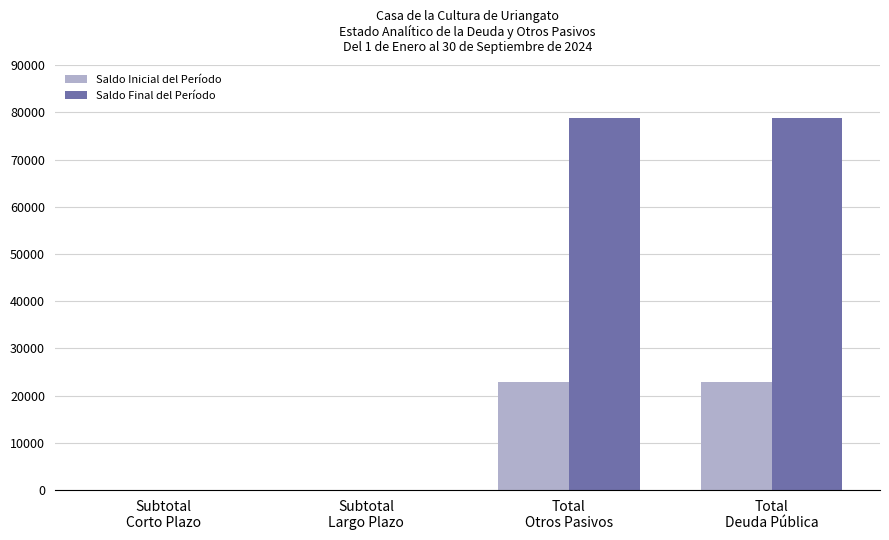

Reading left to right, list all the values displayed in this chart.

Saldo Inicial del Período: 0.0	0.0	22955.6	22955.6
Saldo Final del Período: 0.0	0.0	78923.0	78923.0